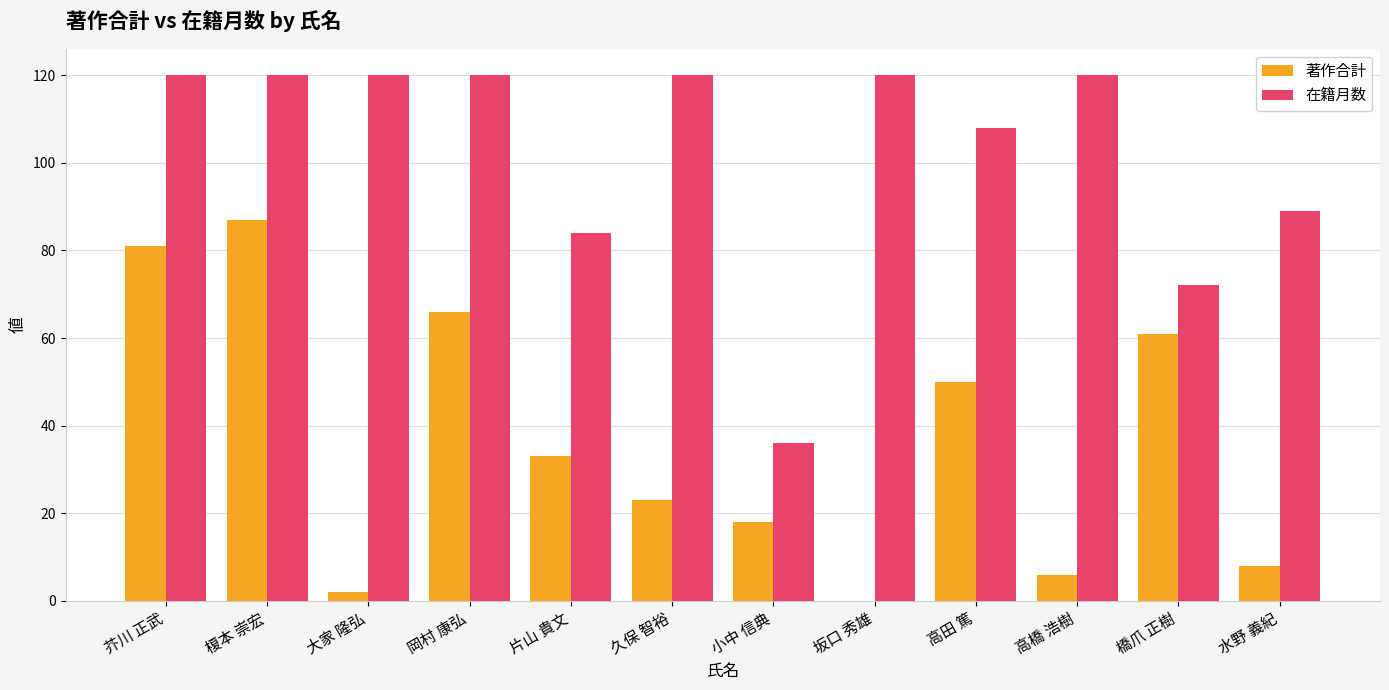

What is the sum of the 在籍月数 values at 片山 貴文 and 坂口 秀雄?

204